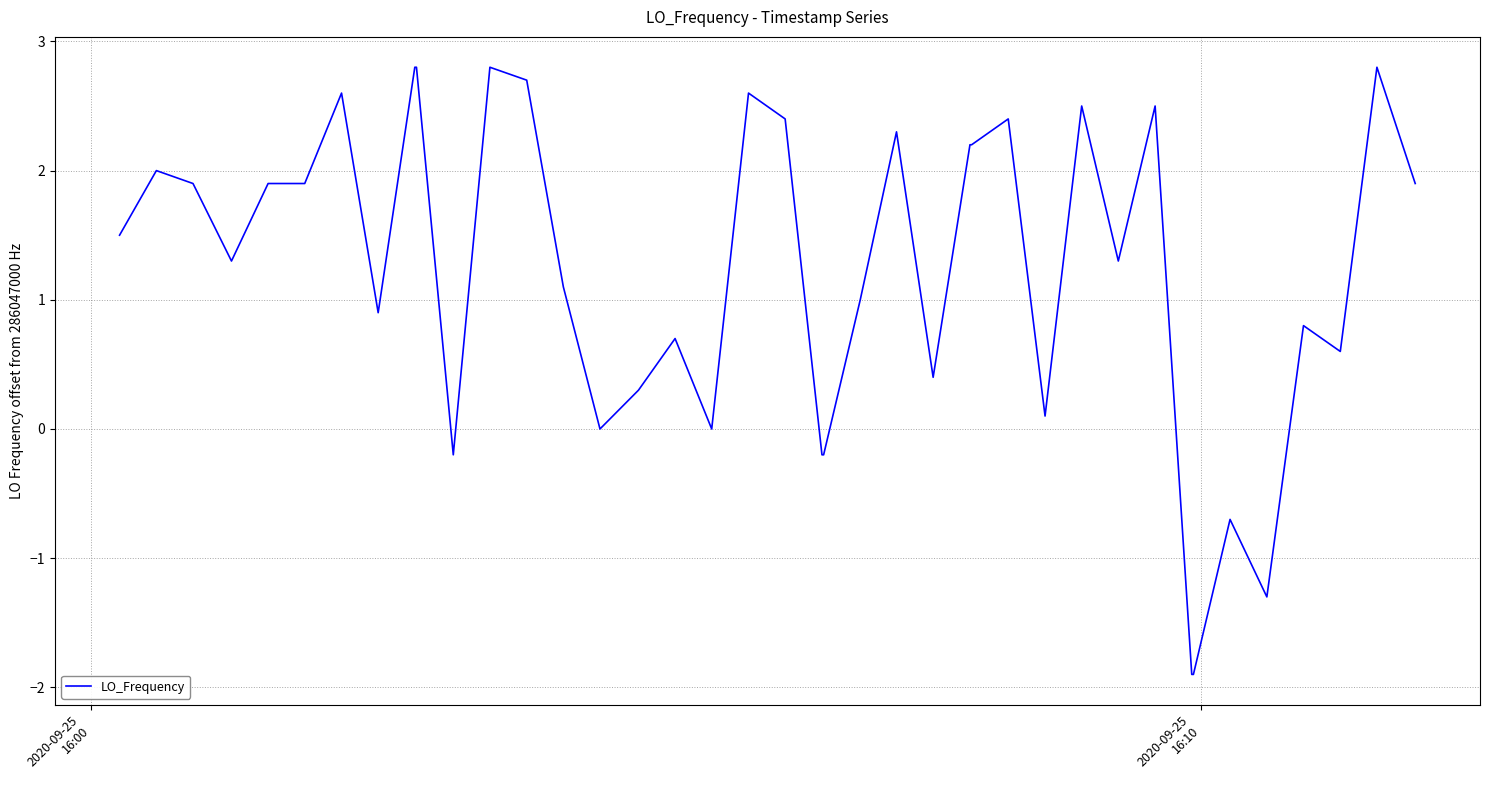

How many lines are shown in the chart?

1